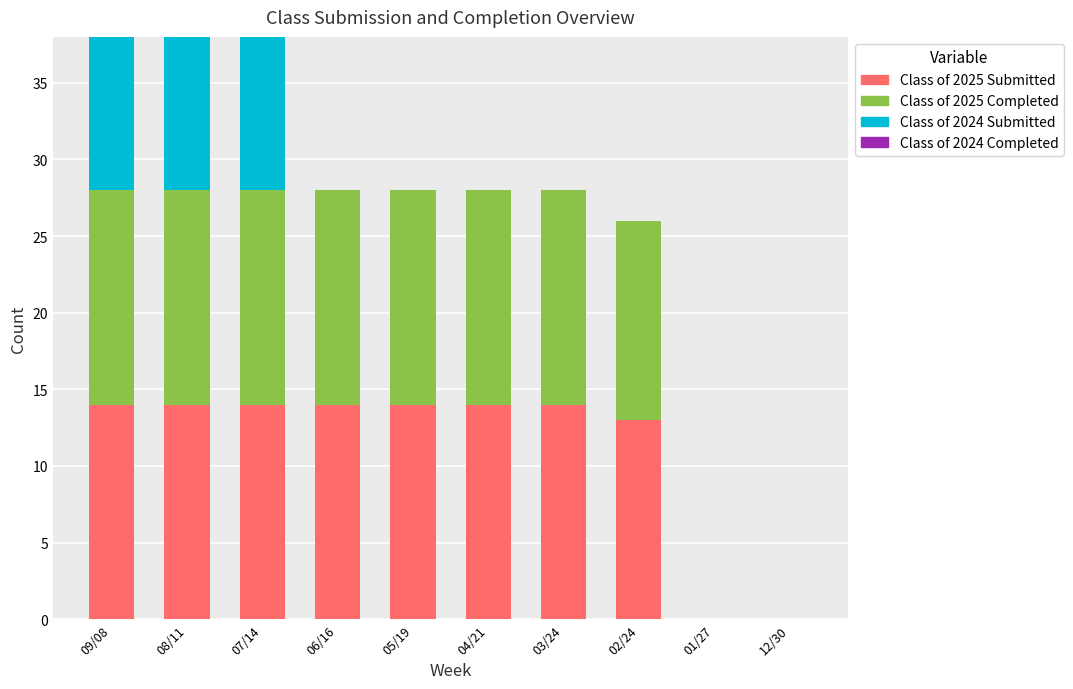

At which label is Class of 2025 Submitted closest to 7?

02/24